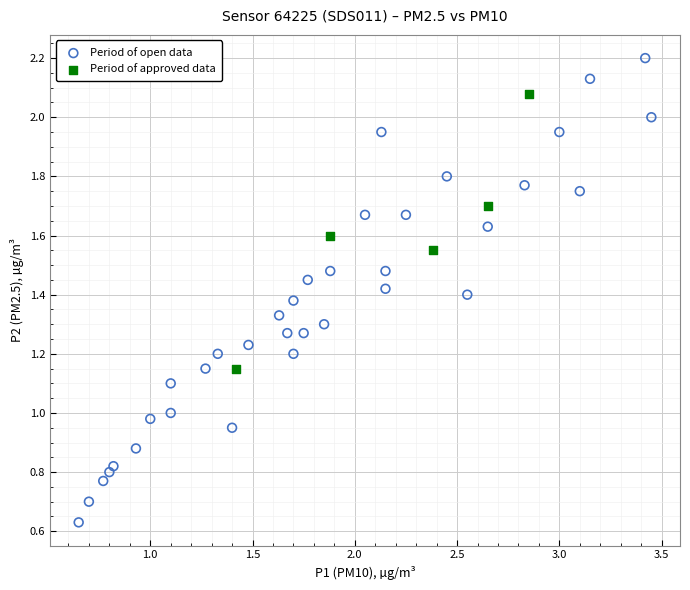

Which series has the widest spread of Y values?

Period of open data